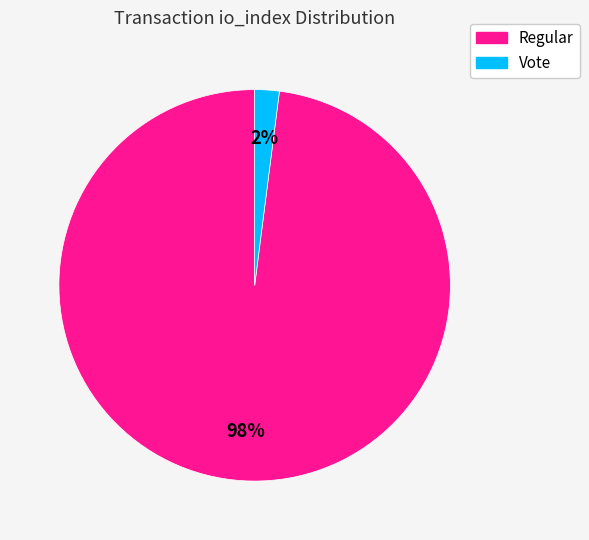

Does any single category account for the majority?

Yes